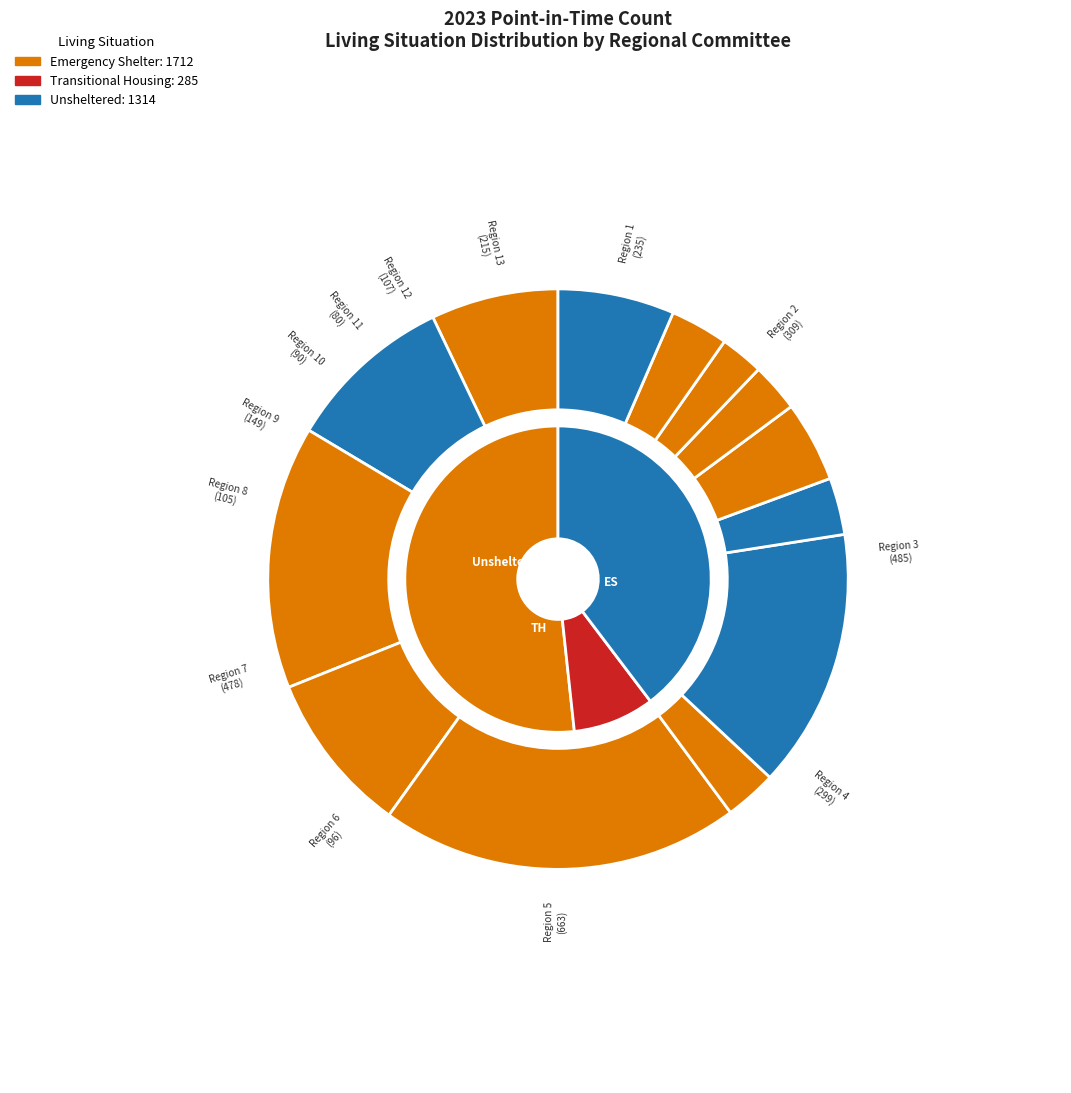

Count the number of slices in the pie.

13